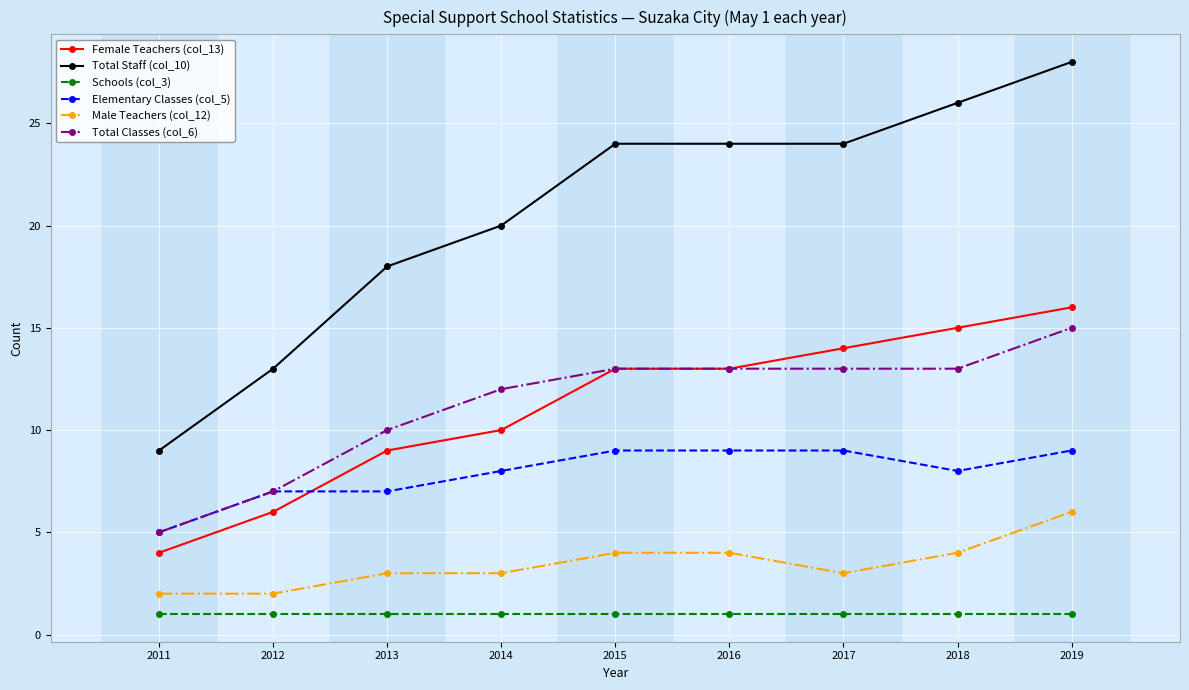

Reading left to right, extract all data points from this chart.

Female Teachers (col_13): 4	6	9	10	13	13	14	15	16
Total Staff (col_10): 9	13	18	20	24	24	24	26	28
Schools (col_3): 1	1	1	1	1	1	1	1	1
Elementary Classes (col_5): 5	7	7	8	9	9	9	8	9
Male Teachers (col_12): 2	2	3	3	4	4	3	4	6
Total Classes (col_6): 5	7	10	12	13	13	13	13	15